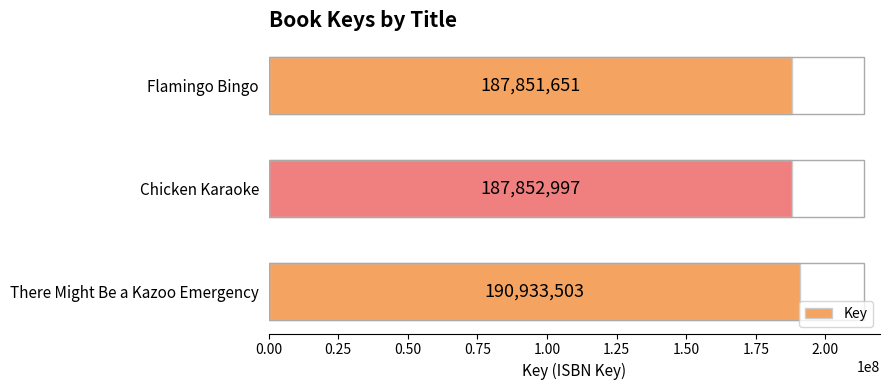

The chart shows a value of 187852997 at Chicken Karaoke. True or false?

True